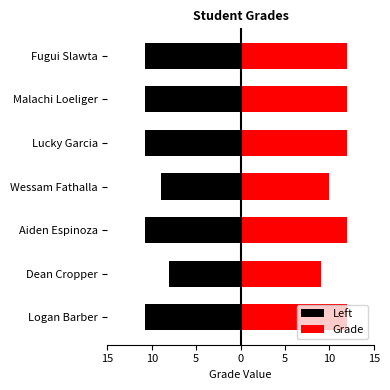

What are all the series names shown in the legend?

Left, Grade